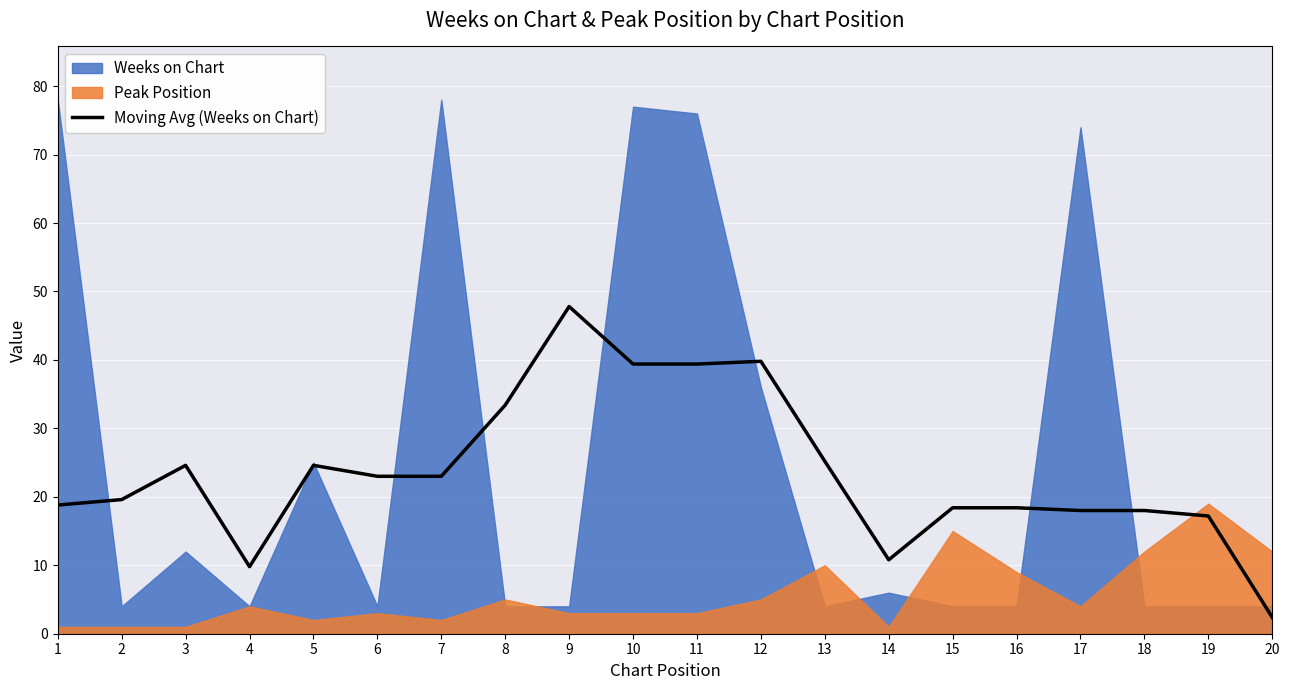

Which category has the highest value in the Moving Avg (Weeks on Chart) series?

9